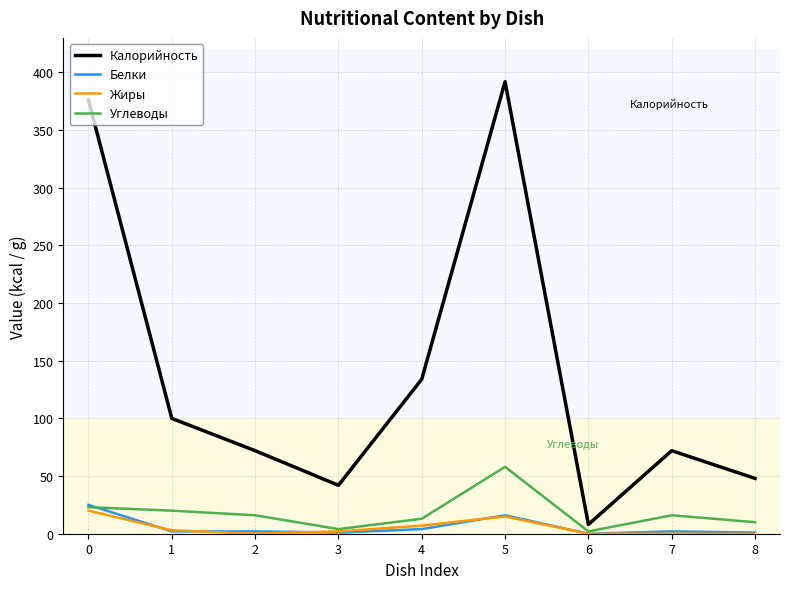

The value of Калорийность at 1 is 100. True or false?

True